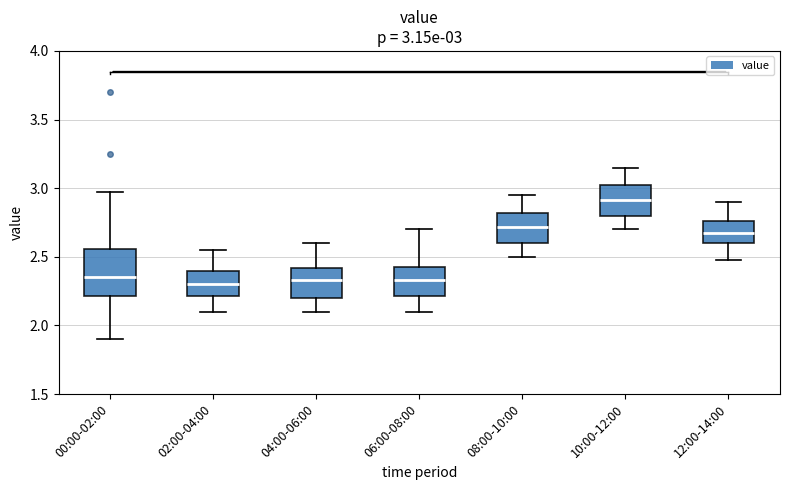

Which box is the tallest, from its lower edge to its upper edge?

00:00-02:00